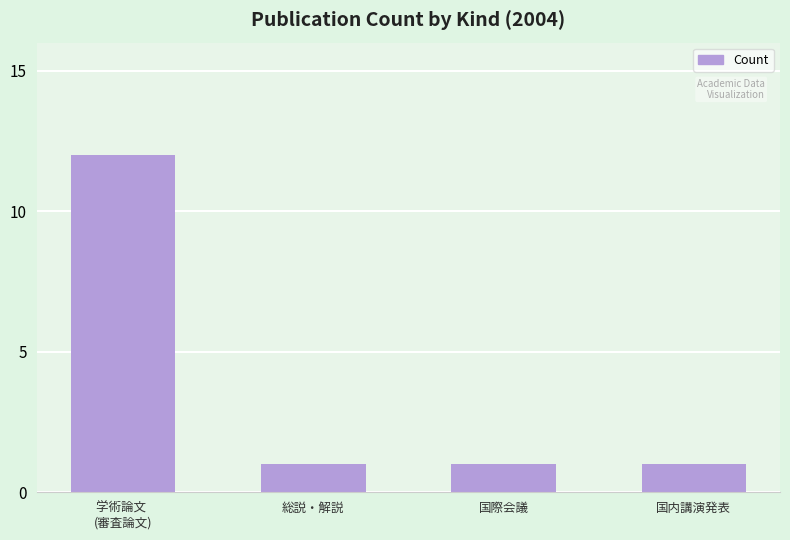

What is the sum of all values?

15